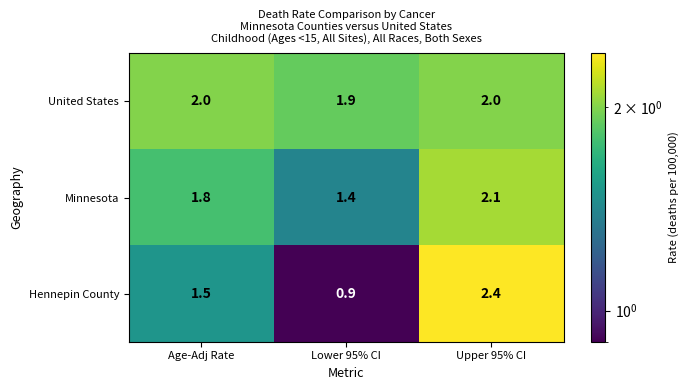

Between Age-Adj Rate and Lower 95% CI, which series saw the biggest shift?

Hennepin County